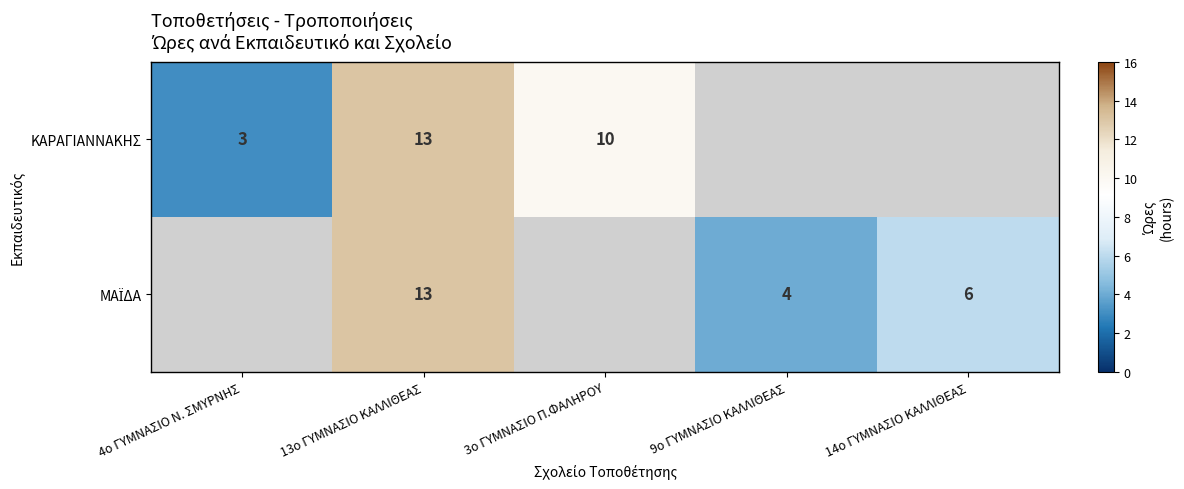

The value of ΚΑΡΑΓΙΑΝΝΑΚΗΣ at 3ο ΓΥΜΝΑΣΙΟ Π.ΦΑΛΗΡΟΥ is 2. True or false?

False